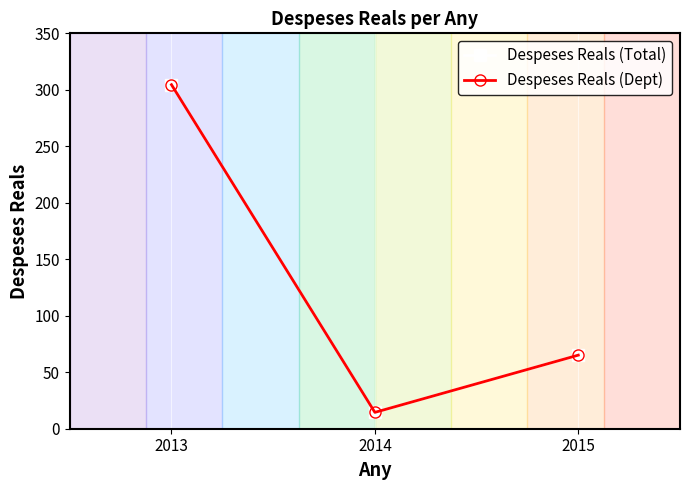

Is this an area chart (filled region under the line)?

No